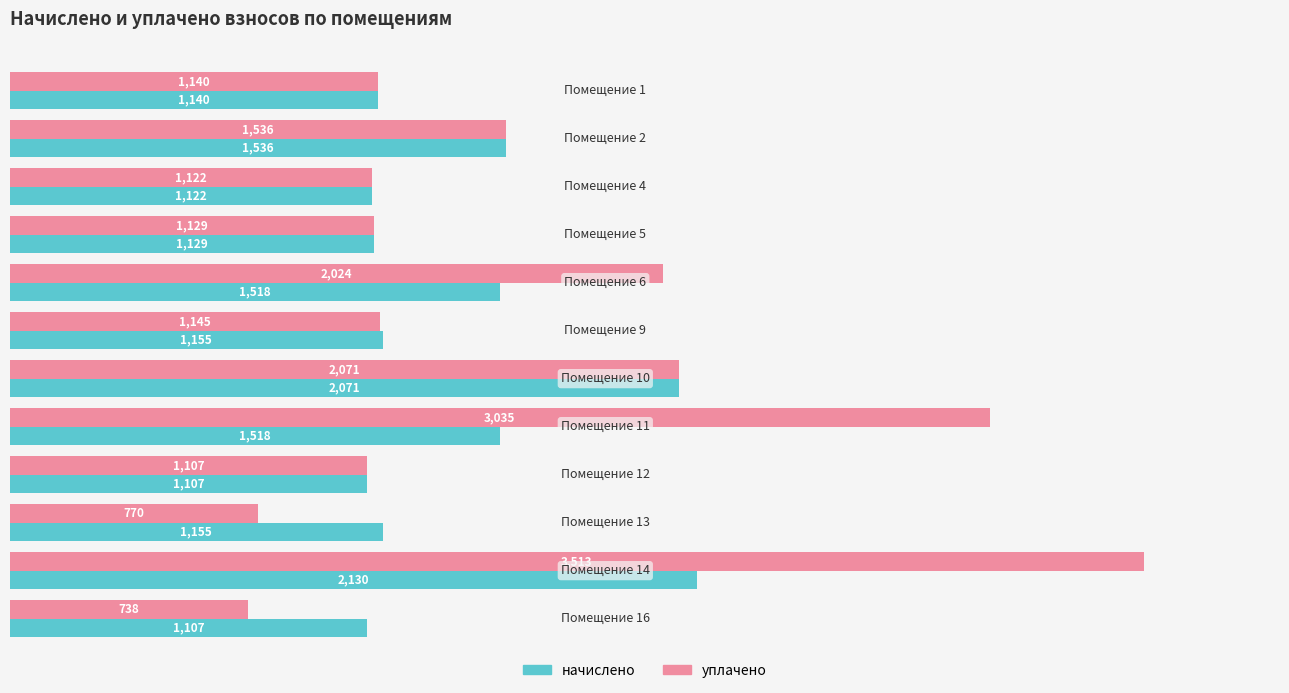

Where is уплачено nearest to the value 2125?

10